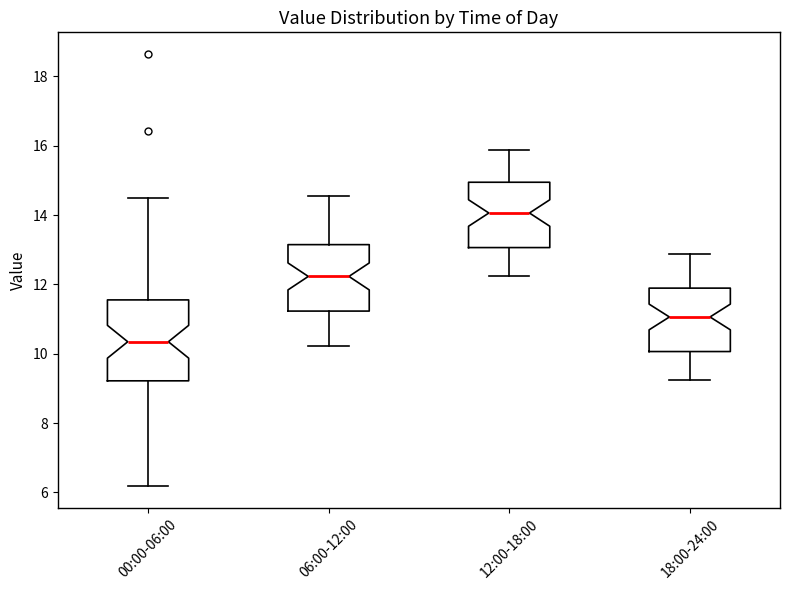

Comparing the boxes themselves (not the whiskers), which one is the tallest?

00:00-06:00